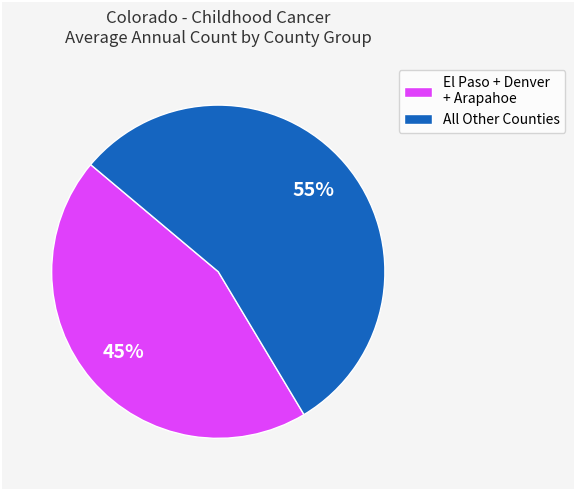

Does any single category account for the majority?

Yes